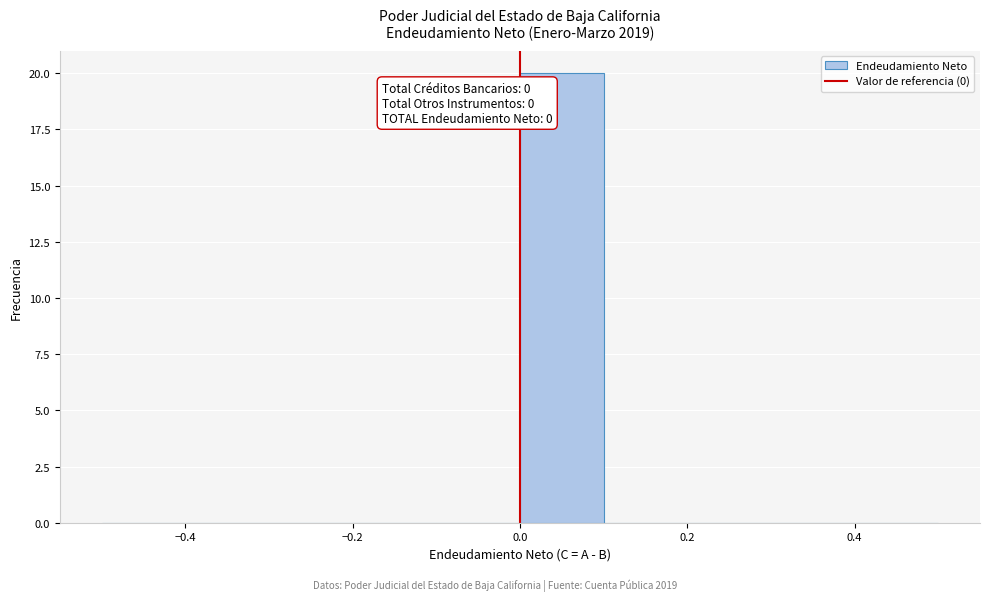

Over which range of the x-axis is the bar tallest?

0.0 to 0.1